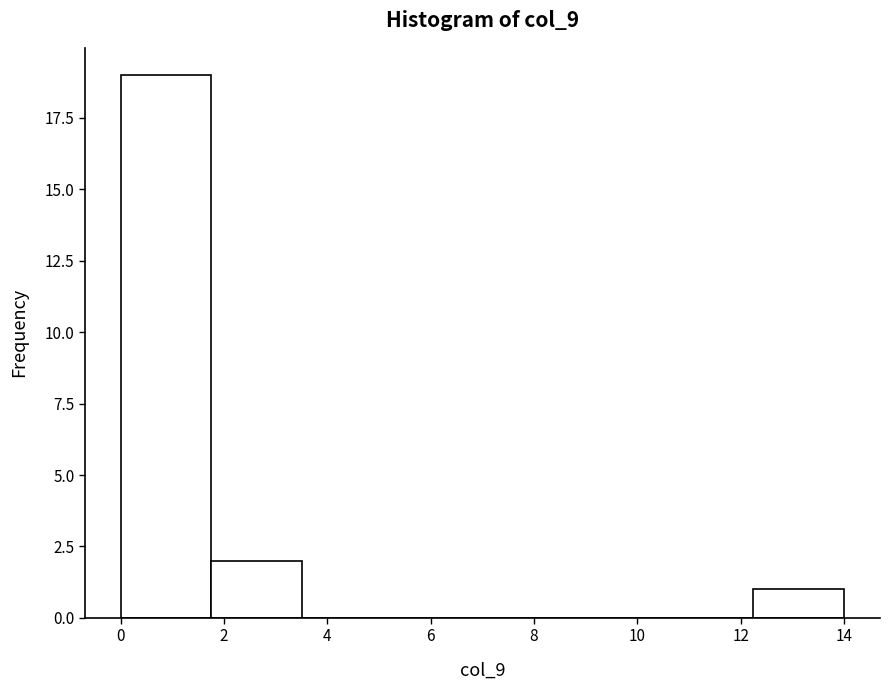

Reading left to right, transcribe this chart: for each bar, give the range it covers on the x-axis and its height. Neither the bar edges nor the heights are printed on the chart, so give them approximately, as read against the axes.

0.0 to 1.8: 19
1.8 to 3.6: 2
3.6 to 5.2: 0
5.2 to 7.0: 0
7.0 to 8.8: 0
8.8 to 10.6: 0
10.6 to 12.2: 0
12.2 to 14.0: 1